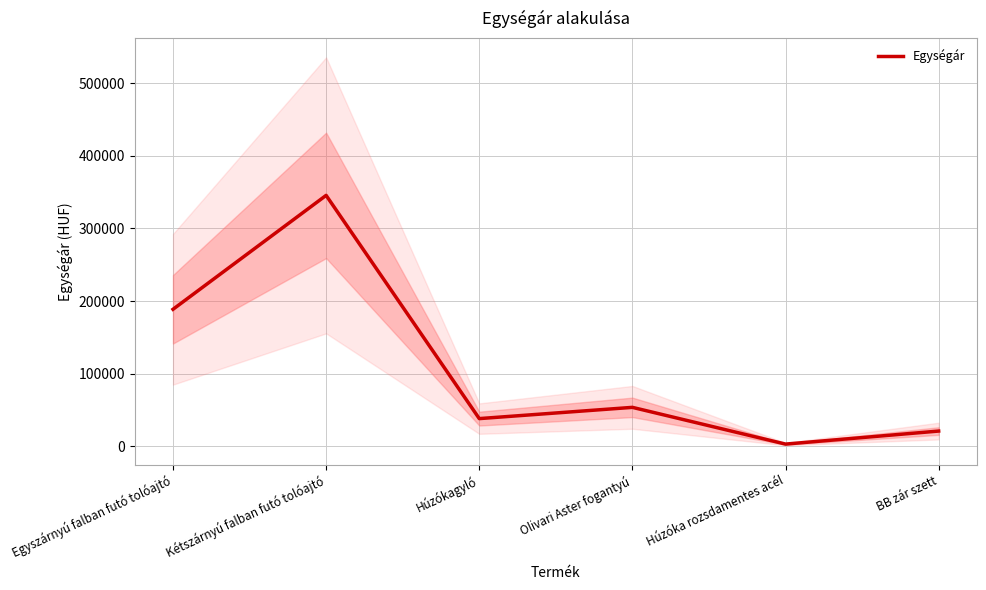

What is the difference between the values at Egyszárnyú falban futó tolóajtó and Olivari Aster fogantyú?

135015